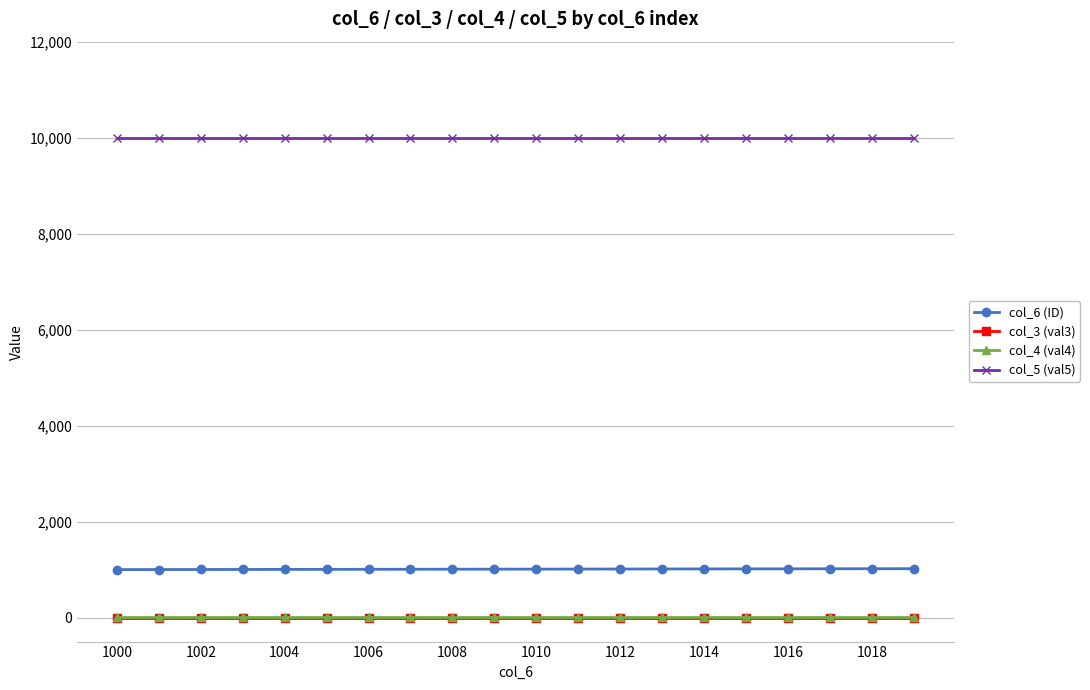

What is the maximum value shown in the chart?

10000